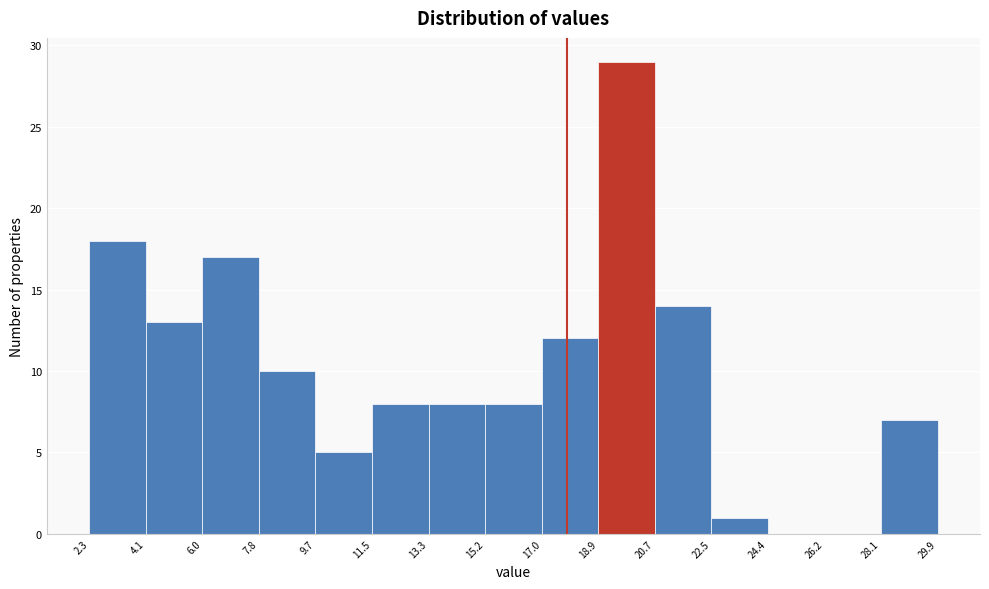

Over which range of the x-axis is the bar tallest?

18.9 to 20.7